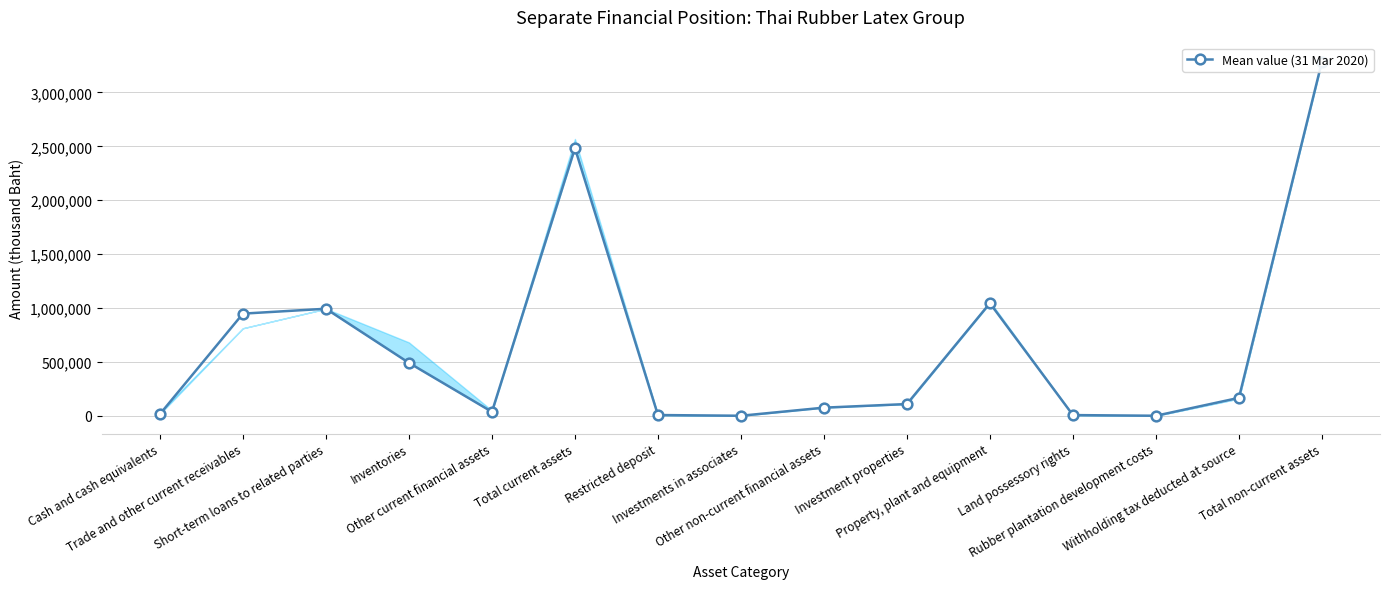

At which category does the data reach its first local valley?

Other current financial assets